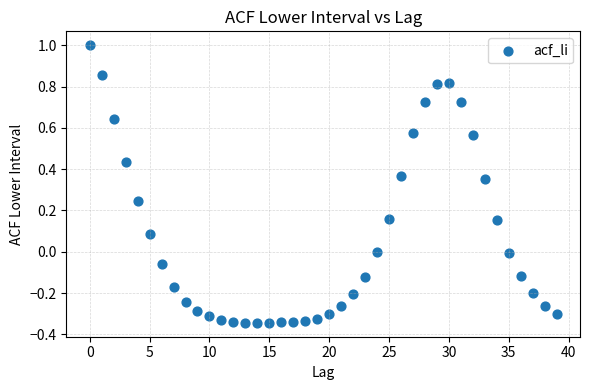

What is the range of Y values (max minus min)?

1.3